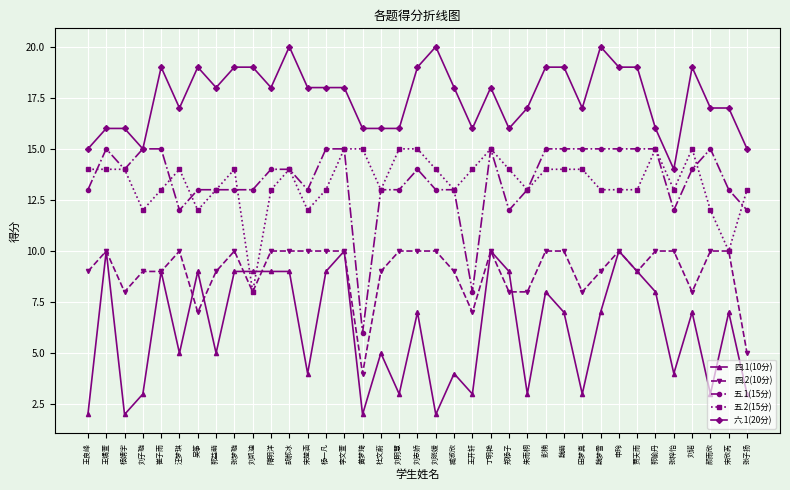

True or false: 六.1(20分) and 四.2(10分) intersect in this chart.

False